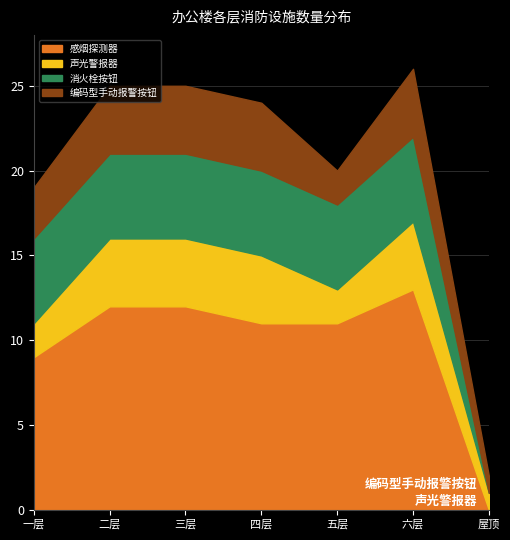

What is the sum of the 编码型手动报警按钮 values at 五层 and 六层?

6